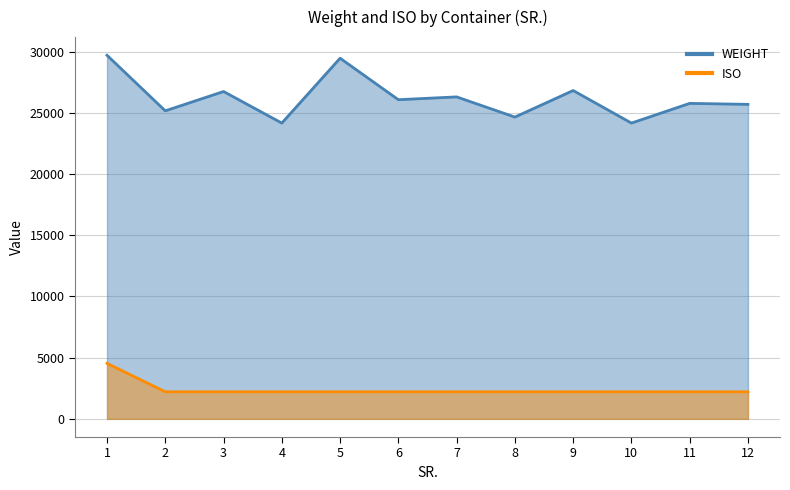

What is the difference between the highest and lowest values at 10?

21960